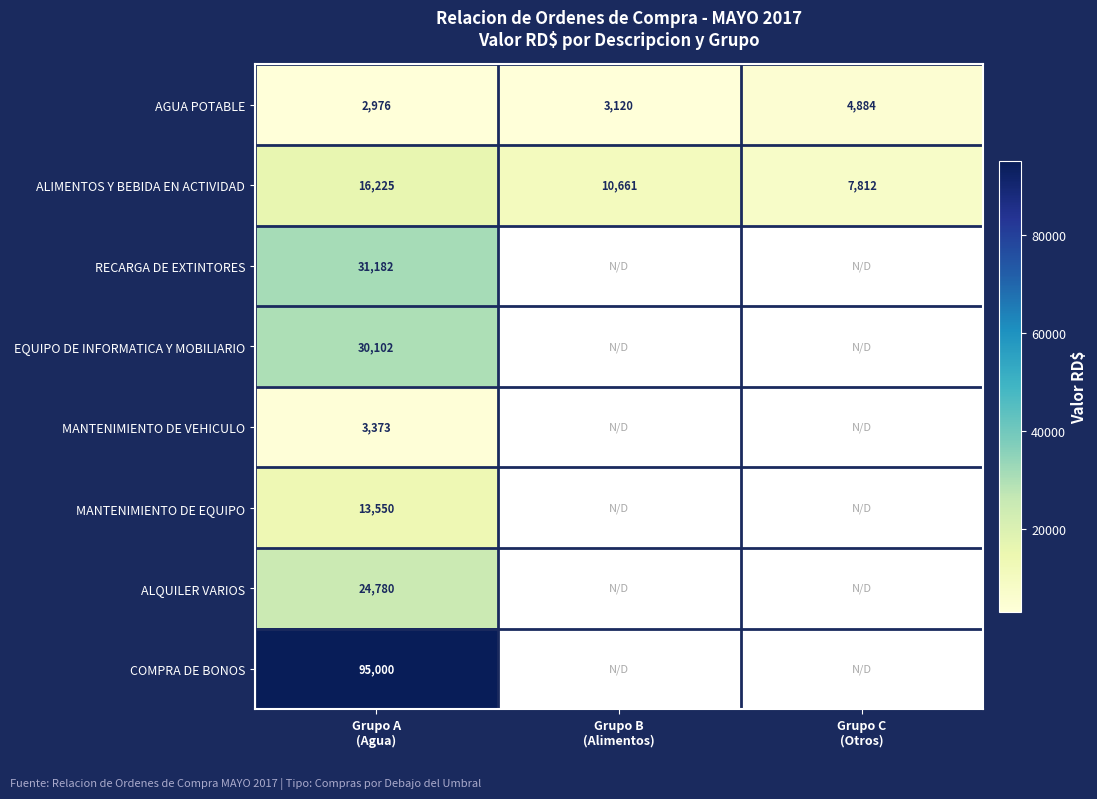

Which has a higher value, Grupo A
(Agua) or Grupo B
(Alimentos)?

Grupo B
(Alimentos)